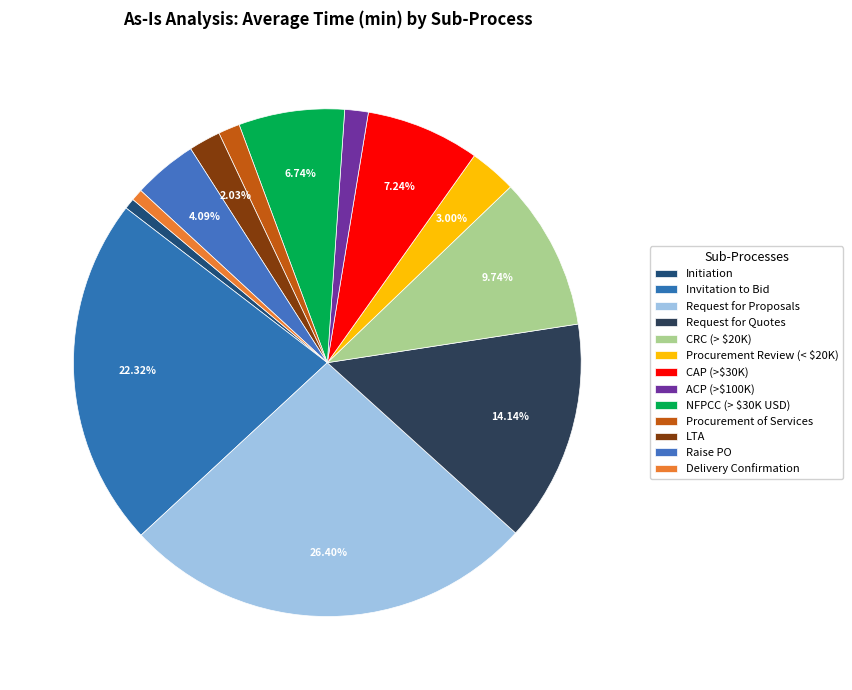

How many slices are in this pie chart?

13